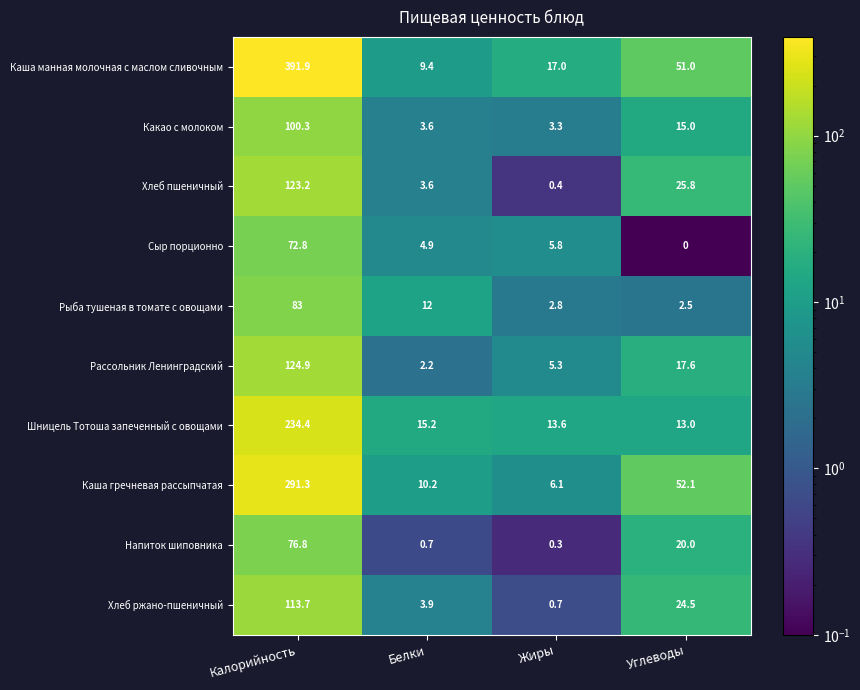

At which label does Каша манная молочная с маслом сливочным first exceed 51?

Калорийность